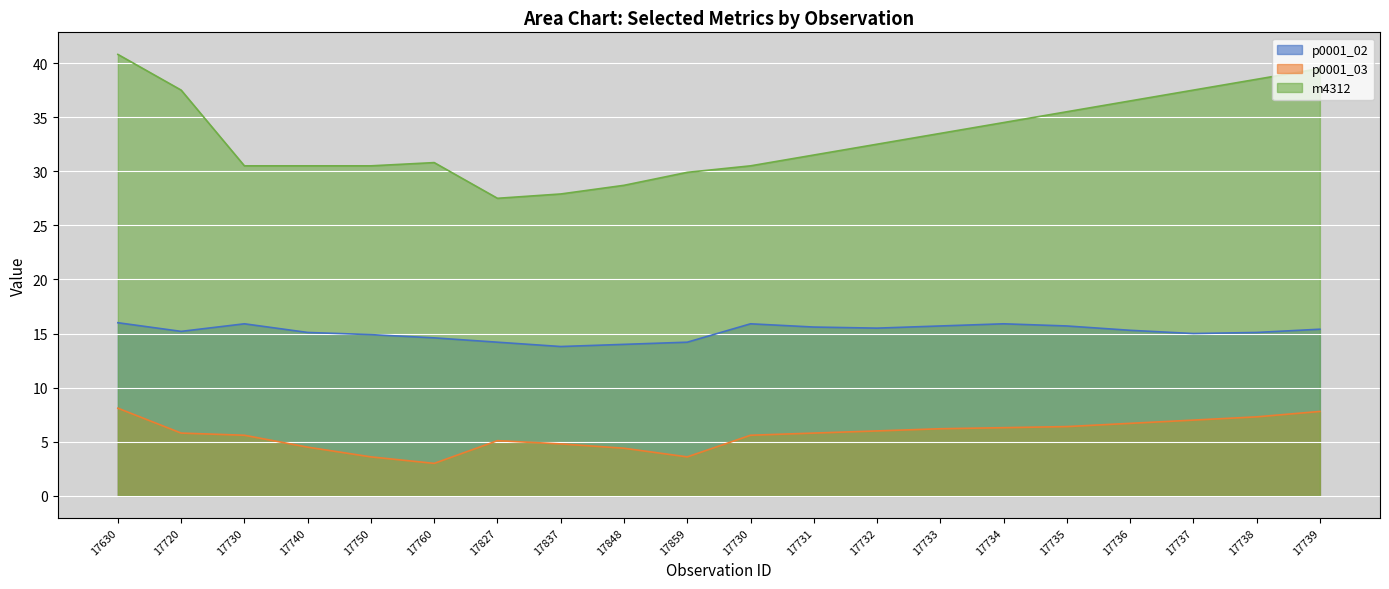

True or false: p0001_03 has a value of 4.2 at 17760.

False